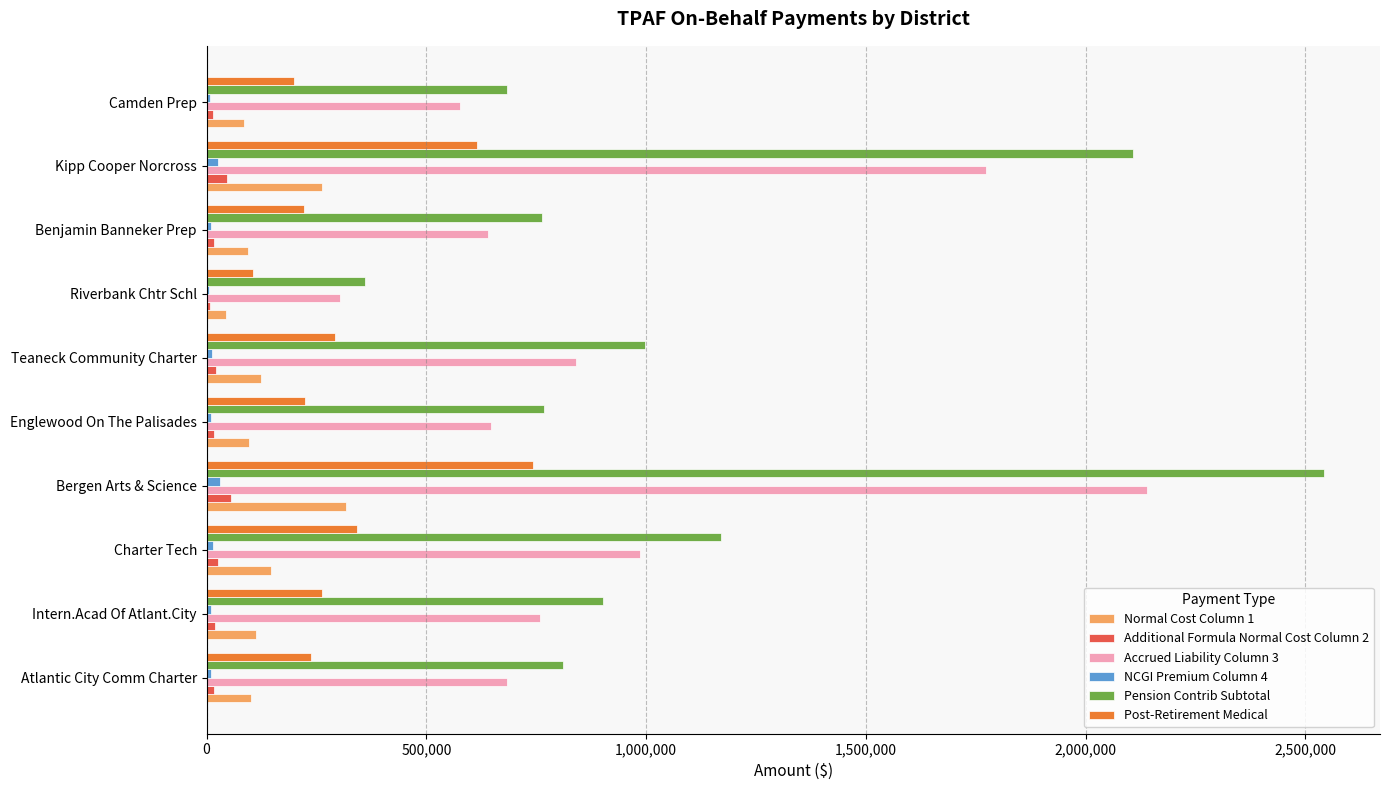

Count the number of data series in this chart.

6